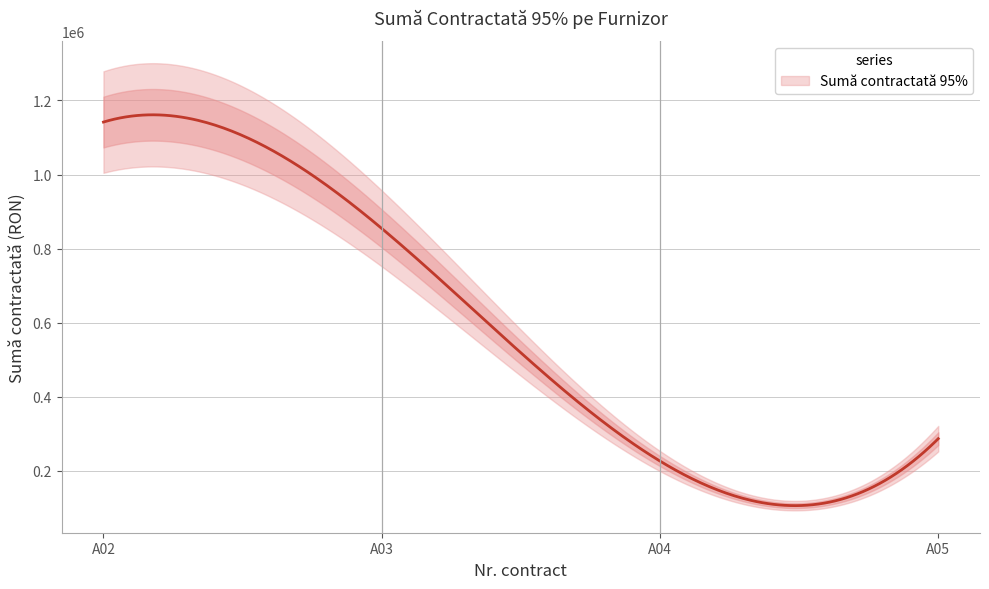

List the labels in order of value, largest first.

A02, A03, A05, A04